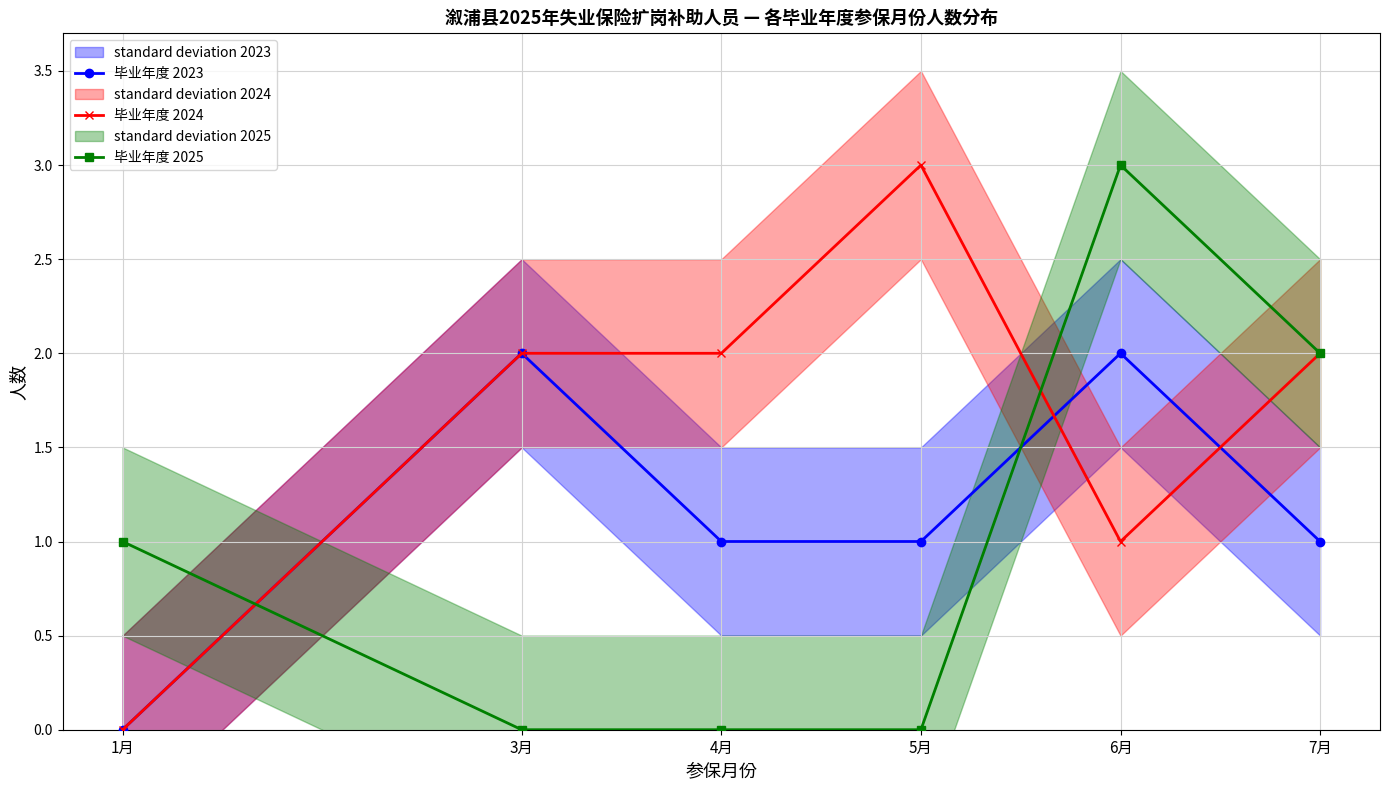

At which category does the chart reach its minimum across all series?

1月